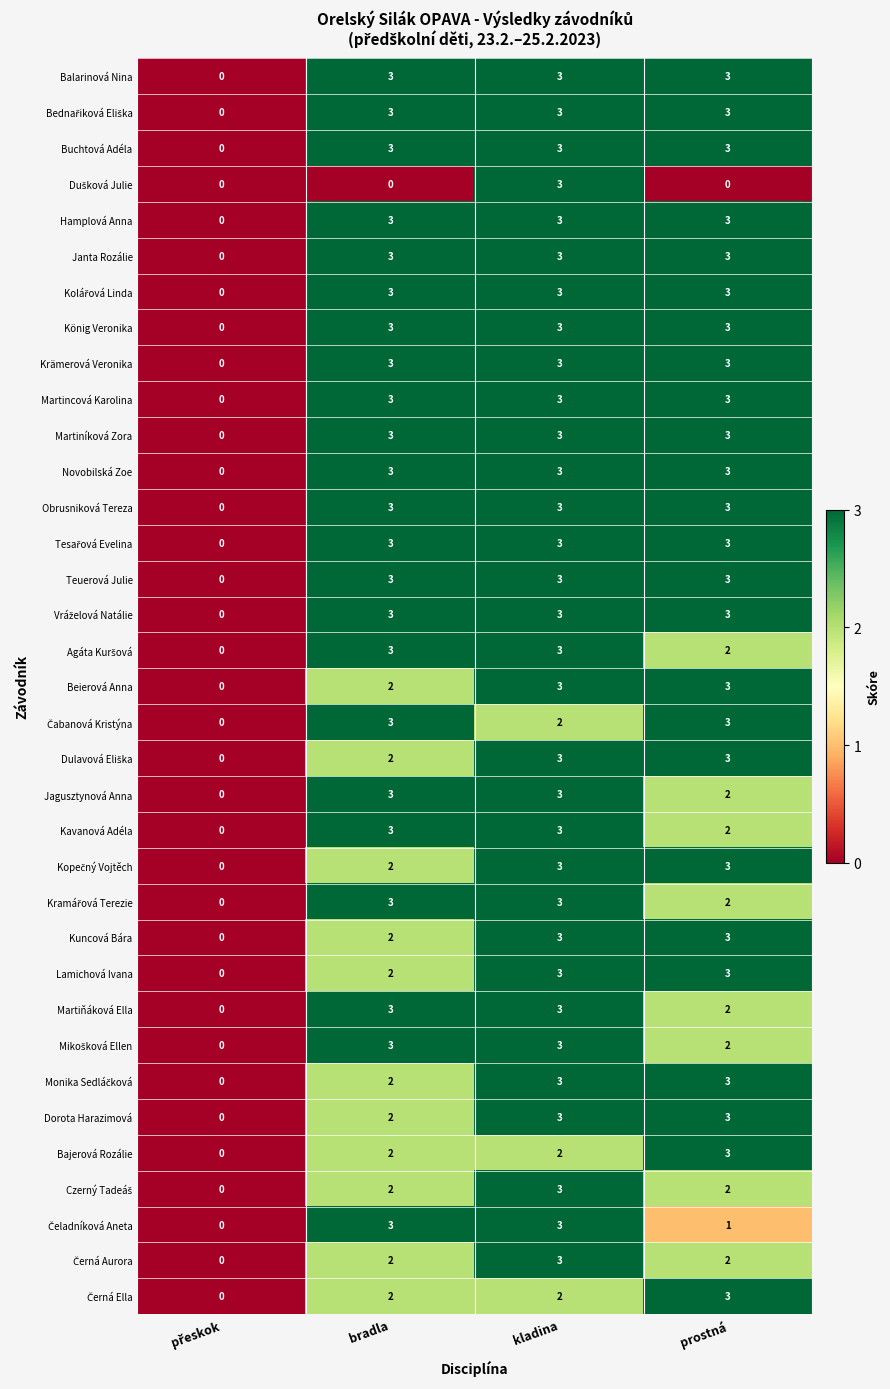

Count the Dorota Harazimová values in the range 2 to 3.

3